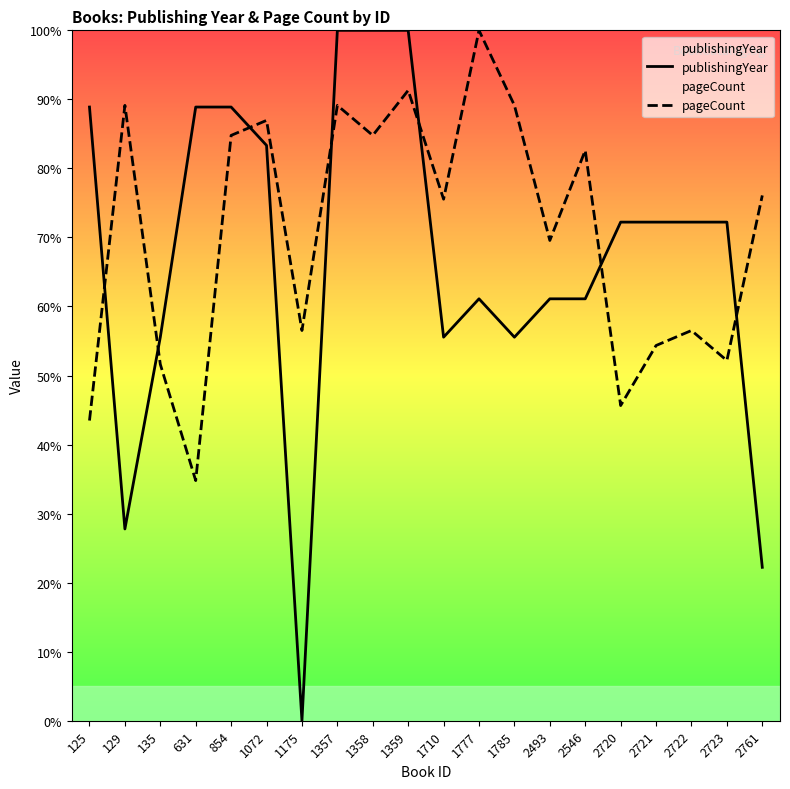

List the series in order of their overall mean, highest first.

pageCount, publishingYear